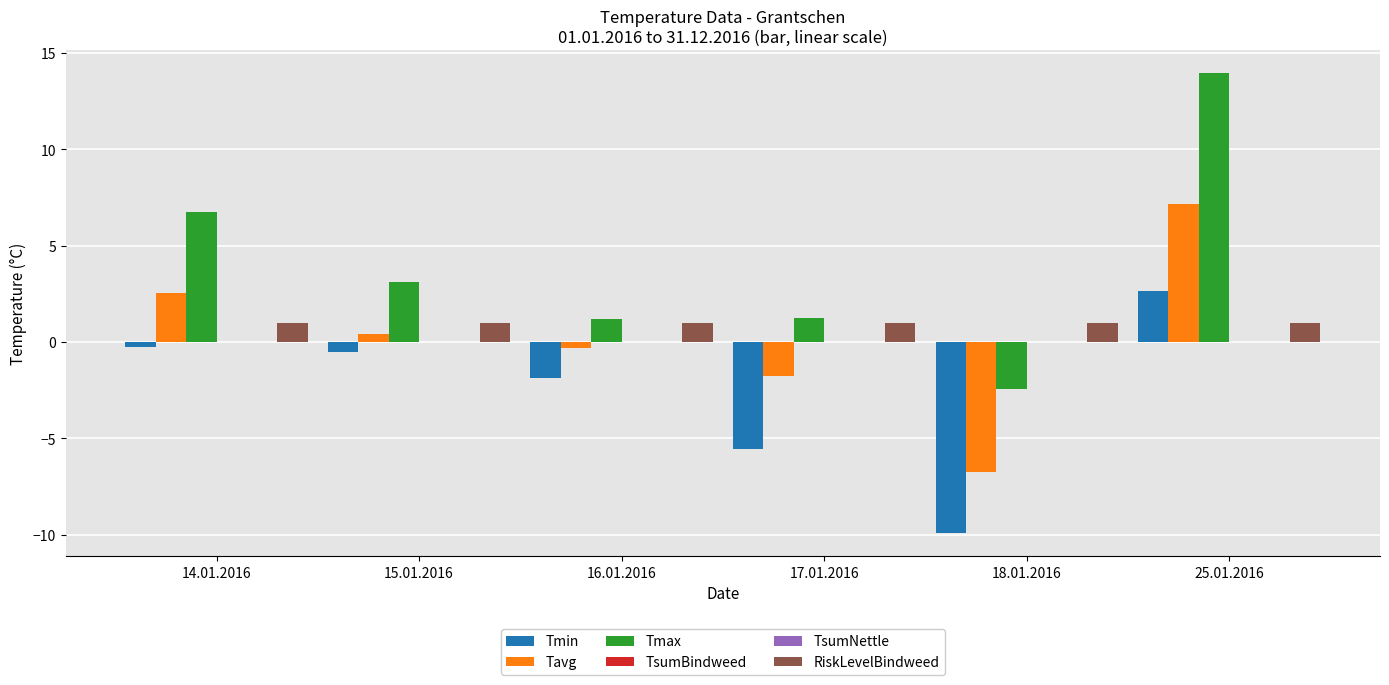

What is the difference between the second highest and second lowest values in the Tmax series?

5.5